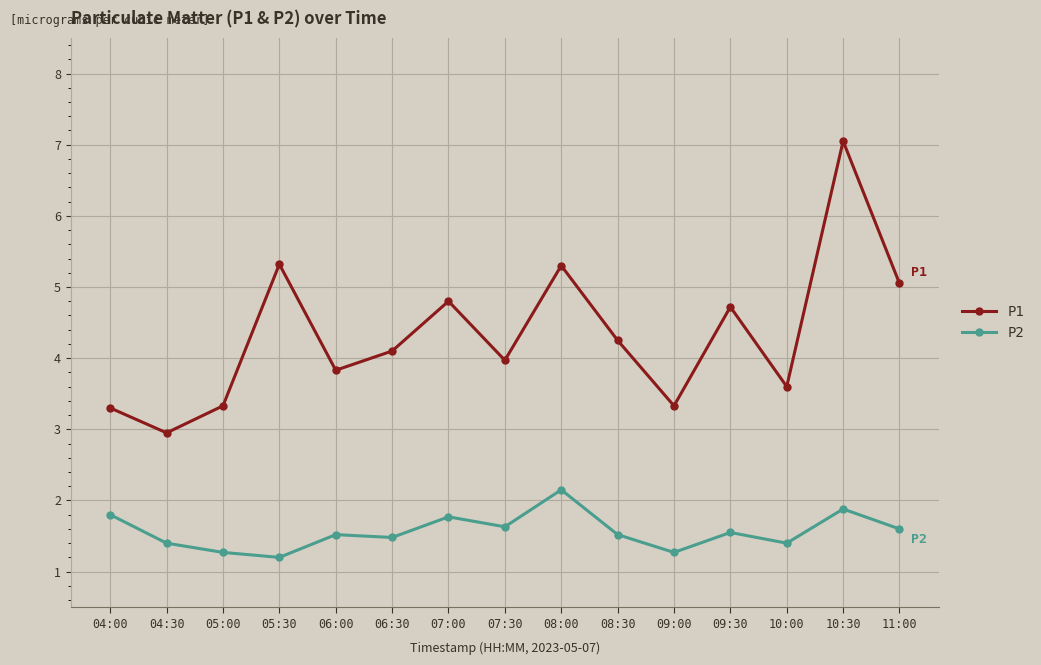

Which series has the largest total across all categories?

P1